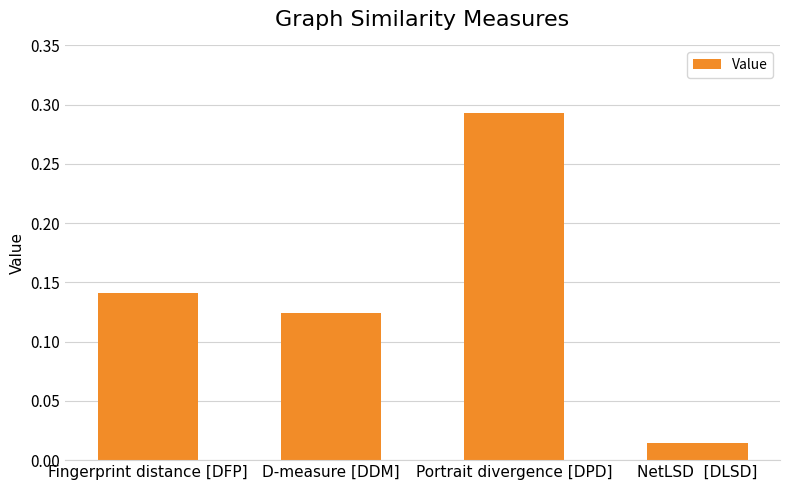

Which category has the highest value across all series?

Portrait divergence [DPD]